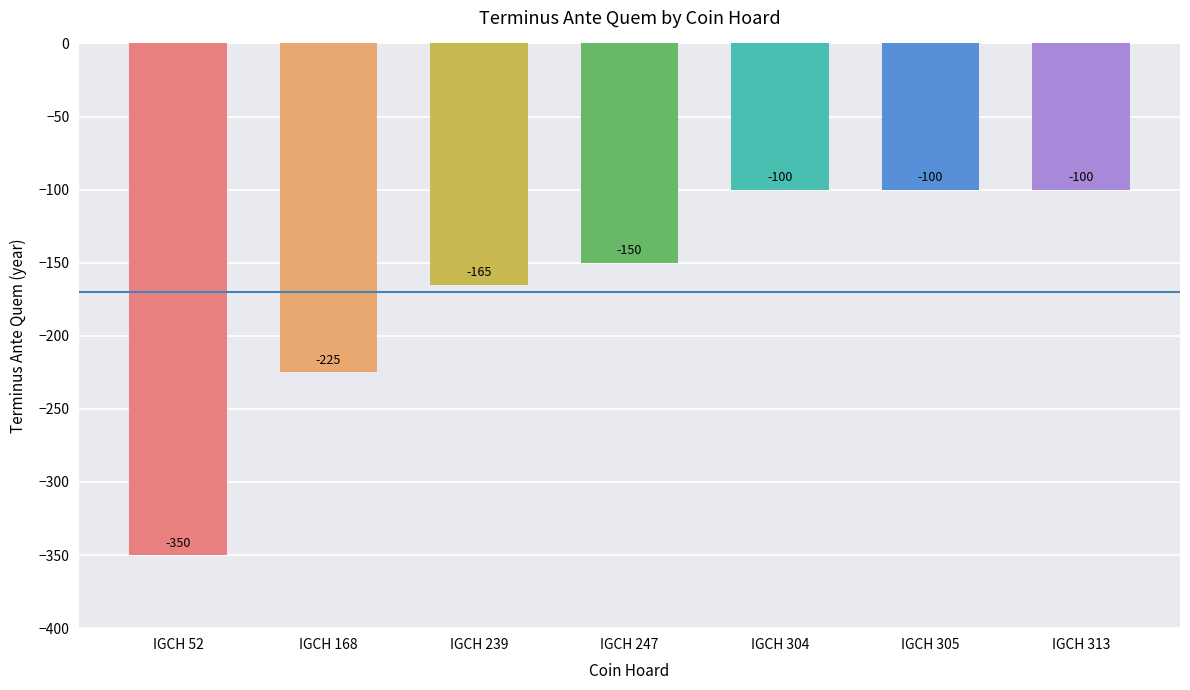

Which label corresponds to the smallest value in the chart?

IGCH 52